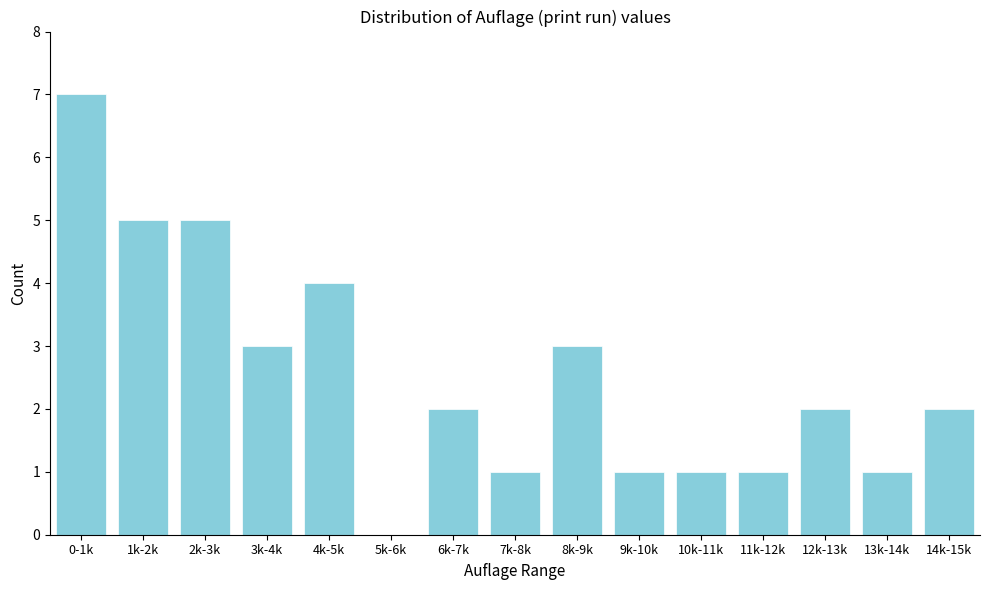

Reading right to left, list all the values displayed in this chart.

14k-15k=2	13k-14k=1	12k-13k=2	11k-12k=1	10k-11k=1	9k-10k=1	8k-9k=3	7k-8k=1	6k-7k=2	5k-6k=0	4k-5k=4	3k-4k=3	2k-3k=5	1k-2k=5	0-1k=7